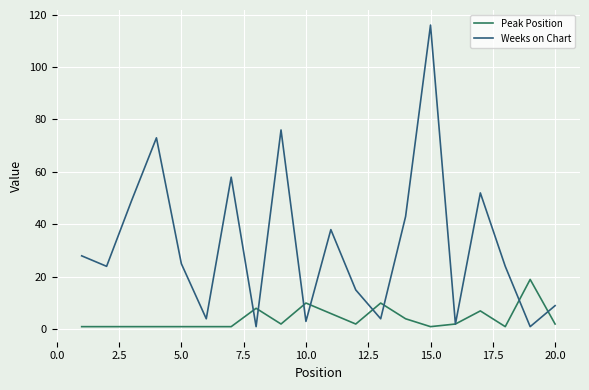

Does the chart have visible grid lines?

Yes